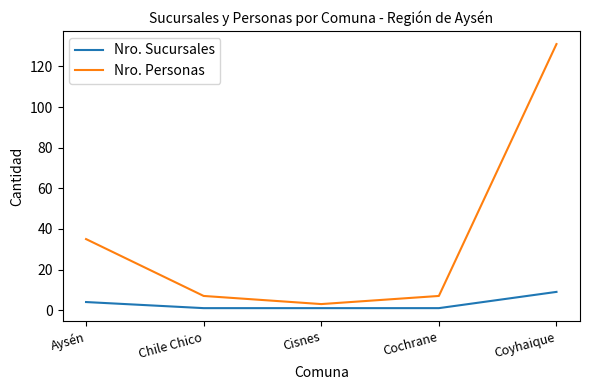

Which category has the highest value in the Nro. Personas series?

Coyhaique